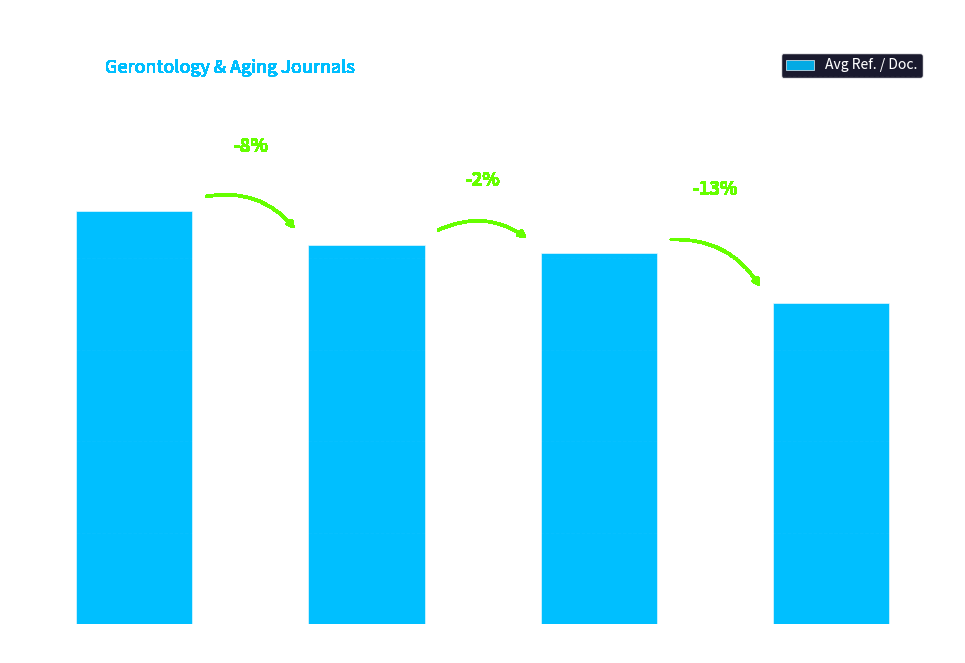

What is the value of the 1st bar from the left?

45.2